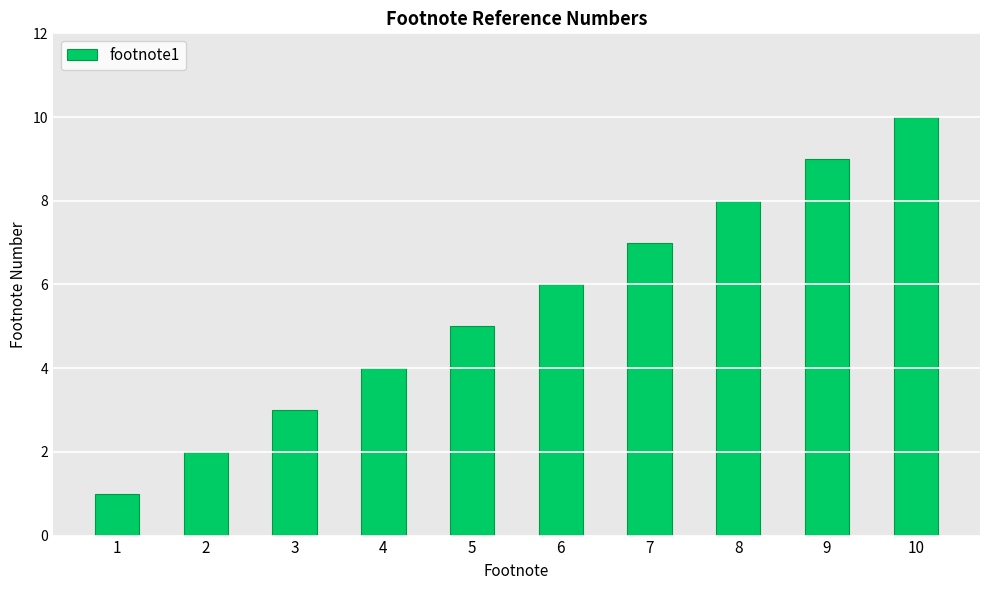

Are the bars horizontal?

No